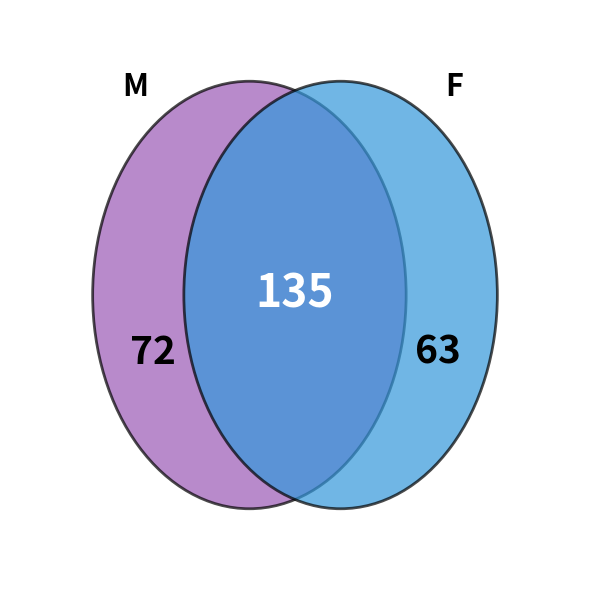

What is the ratio of the value at F to the value at M?

0.9